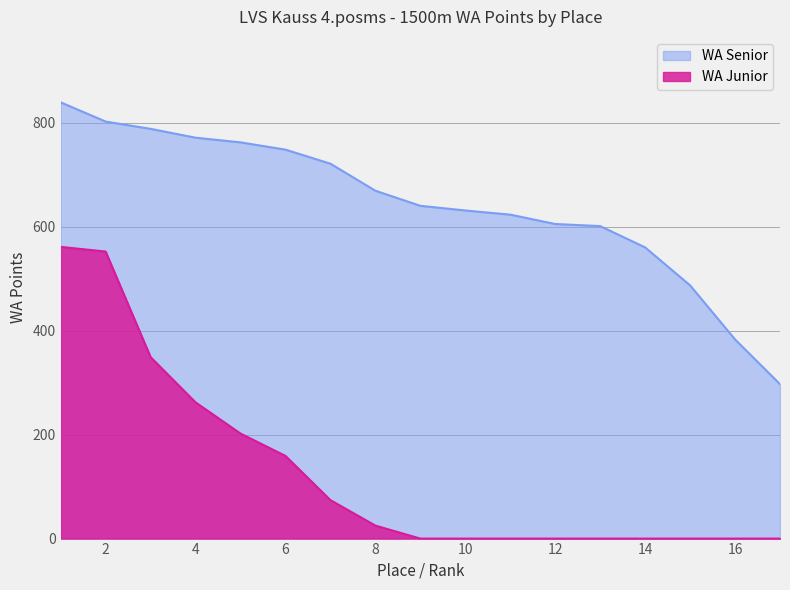

What is the sum of the WA Junior values at 3 and 13?

349